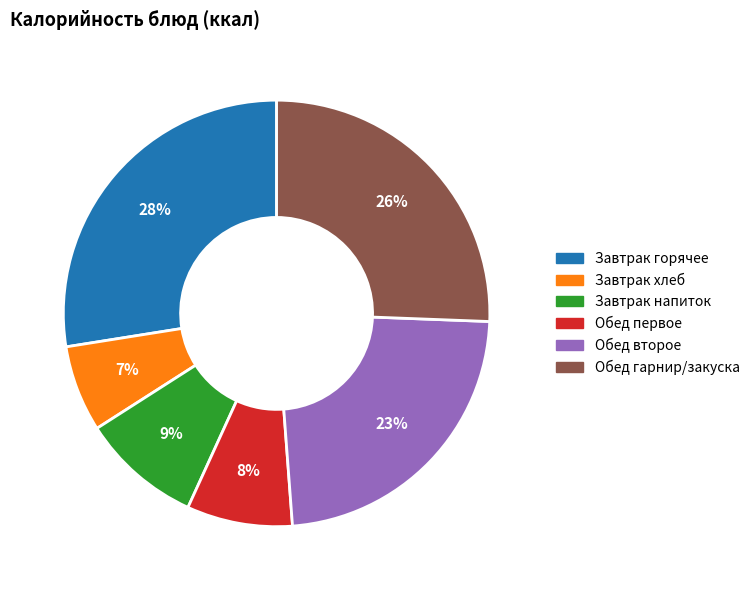

Is there any slice that represents more than half of the pie?

No